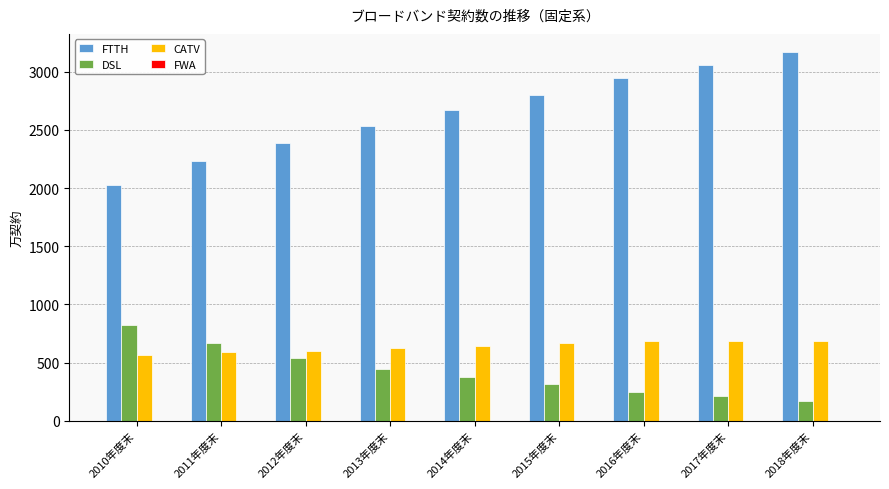

Which series has the largest total across all categories?

FTTH